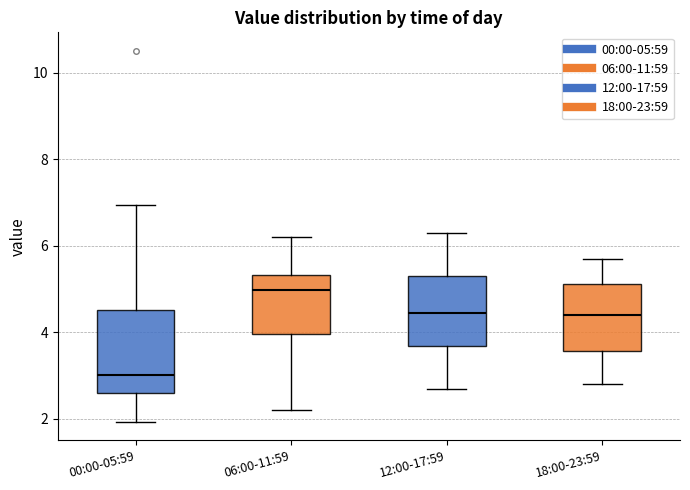

Comparing the boxes themselves (not the whiskers), which one is the tallest?

00:00-05:59